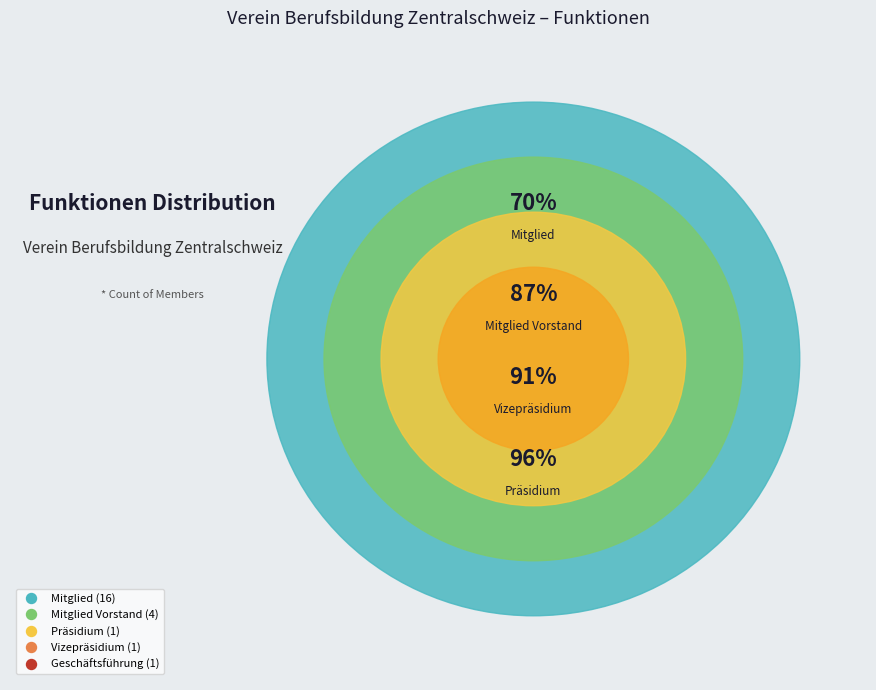

What is the total percentage of Geschäftsführung and Vizepräsidium?

8.7%